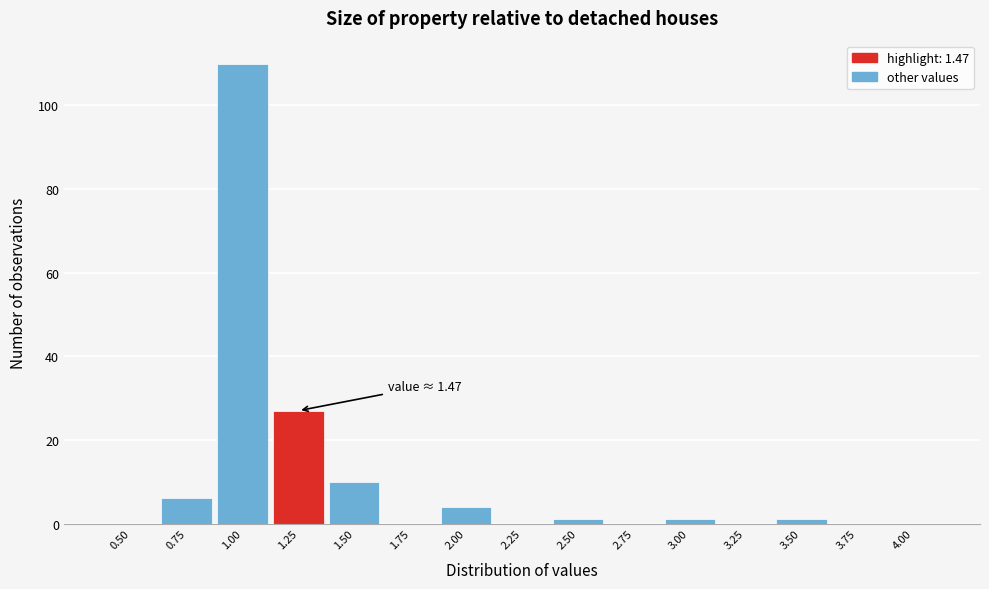

Reading right to left, transcribe all the data shown in this chart.

4.00=0	3.75=0	3.50=1	3.25=0	3.00=1	2.75=0	2.50=1	2.25=0	2.00=4	1.75=0	1.50=10	1.25=27	1.00=110	0.75=6	0.50=0